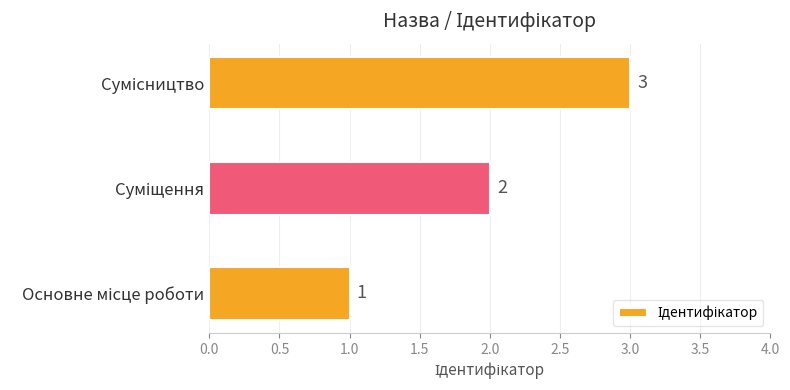

How many bars are there in total?

3